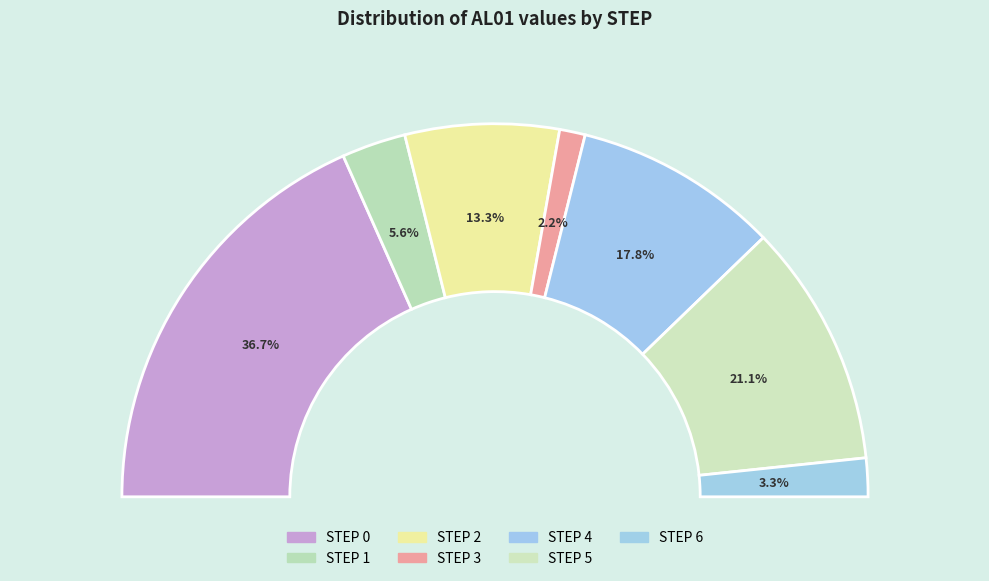

How many slices are in this pie chart?

7